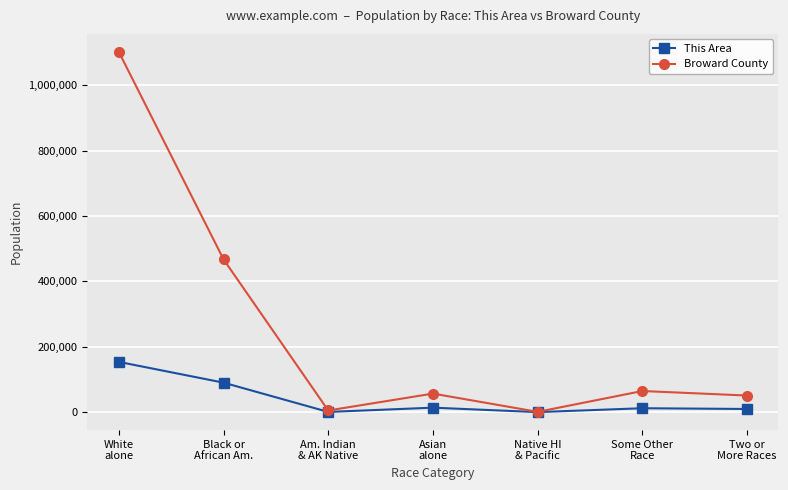

Which series has the largest range (max minus min)?

Broward County